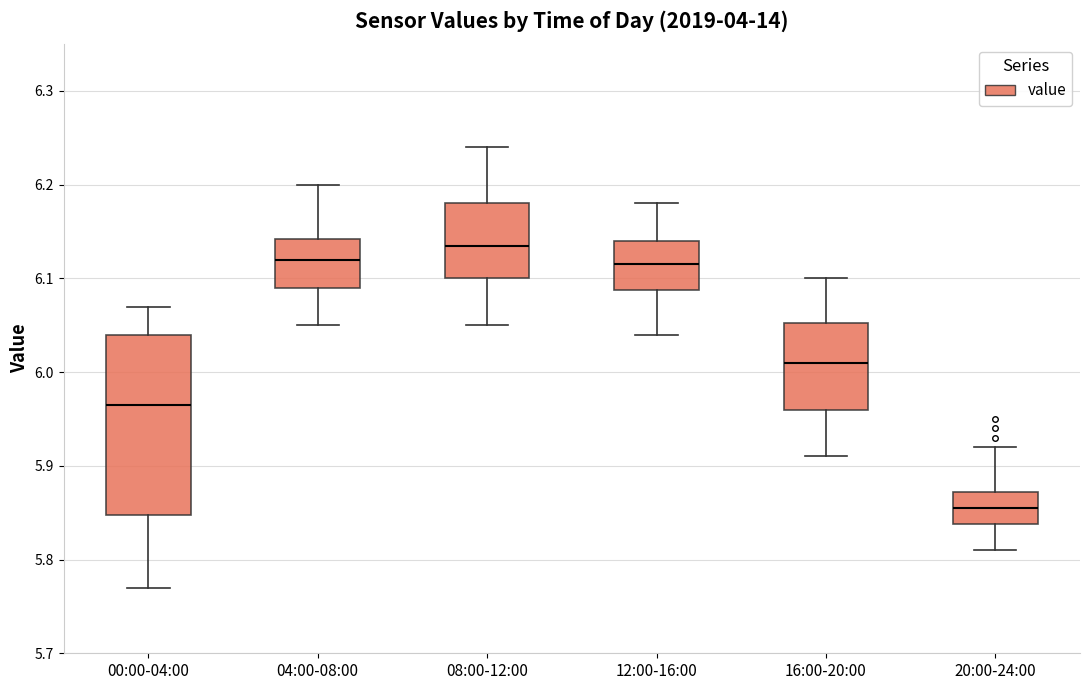

Reading left to right, transcribe this box plot: for each box, give where its median line is, the range the box spans, and where its two whiskers end, as read against the y-axis. The values are not printed on the chart, so give them approximately, as read against the axis.

00:00-04:00: median 5.97, box 5.85 to 6.04, whiskers 5.77 to 6.07
04:00-08:00: median 6.12, box 6.09 to 6.14, whiskers 6.05 to 6.20
08:00-12:00: median 6.14, box 6.10 to 6.18, whiskers 6.05 to 6.24
12:00-16:00: median 6.12, box 6.09 to 6.14, whiskers 6.04 to 6.18
16:00-20:00: median 6.01, box 5.96 to 6.05, whiskers 5.91 to 6.10
20:00-24:00: median 5.86, box 5.84 to 5.87, whiskers 5.81 to 5.92